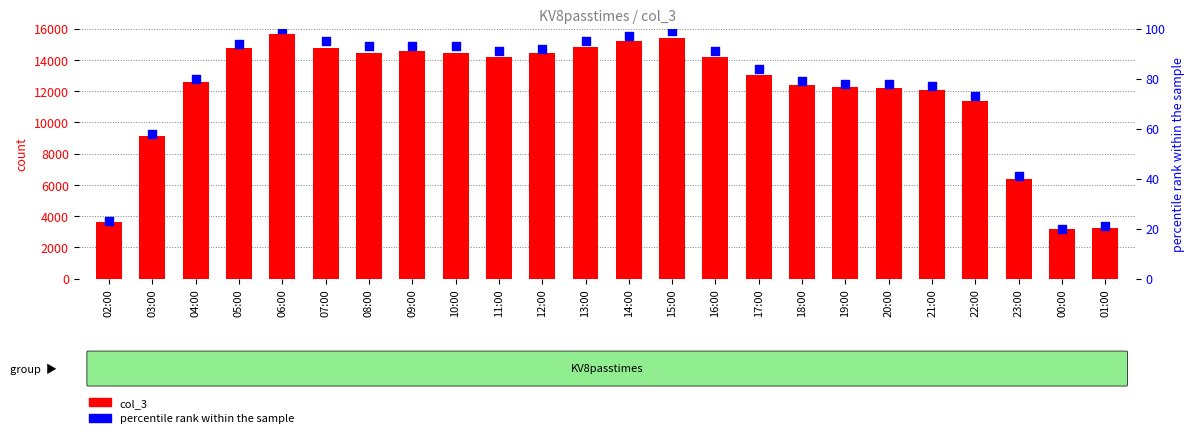

Which series reaches the minimum Y coordinate?

percentile rank within the sample